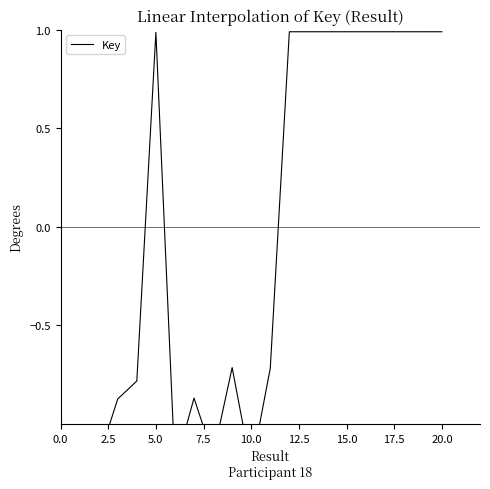

What is the difference between the values at 14 and 2.5?

2.2